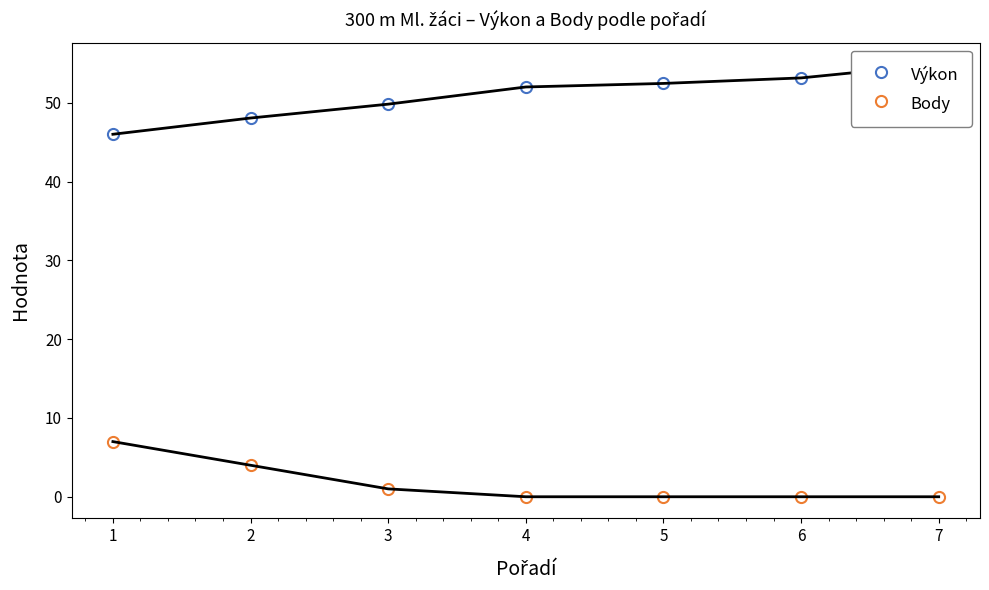

Which series has the widest spread of values?

Výkon